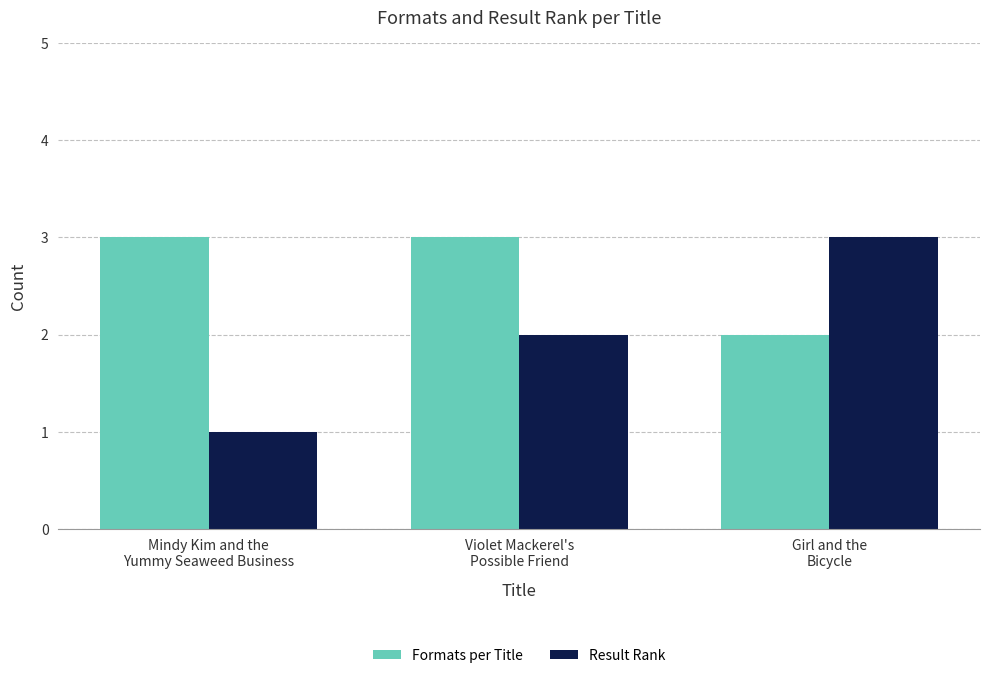

Rank the series at Violet Mackerel's
Possible Friend from lowest to highest value.

Result Rank, Formats per Title